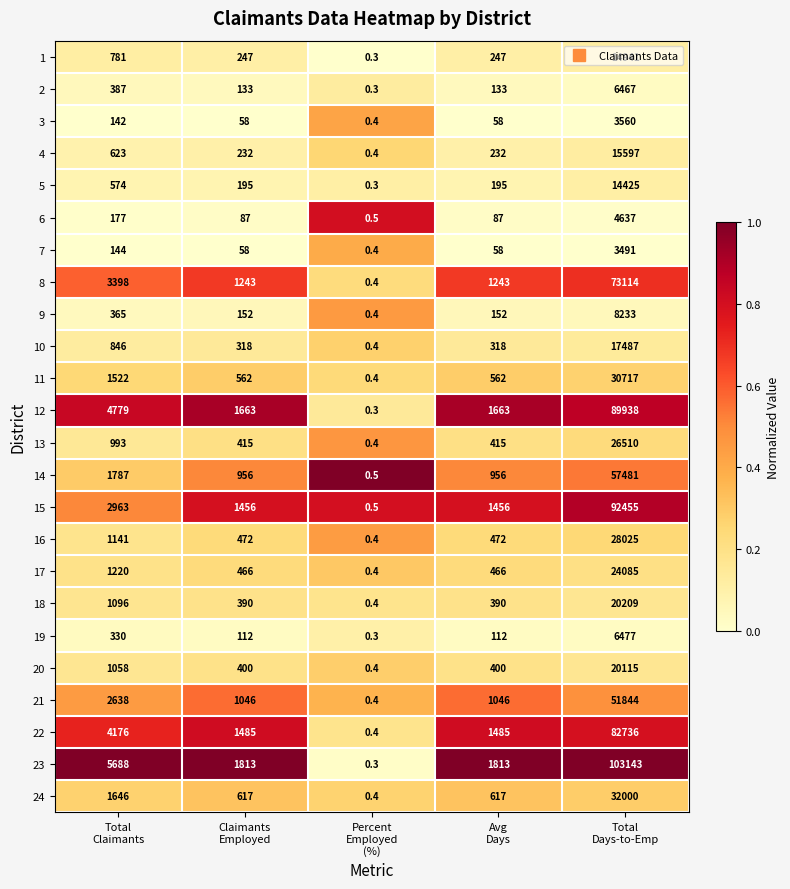

List the series in order of their peak value, lowest first.

7, 3, 6, 2, 19, 9, 5, 1, 4, 10, 20, 18, 17, 13, 16, 11, 24, 21, 14, 8, 22, 12, 15, 23